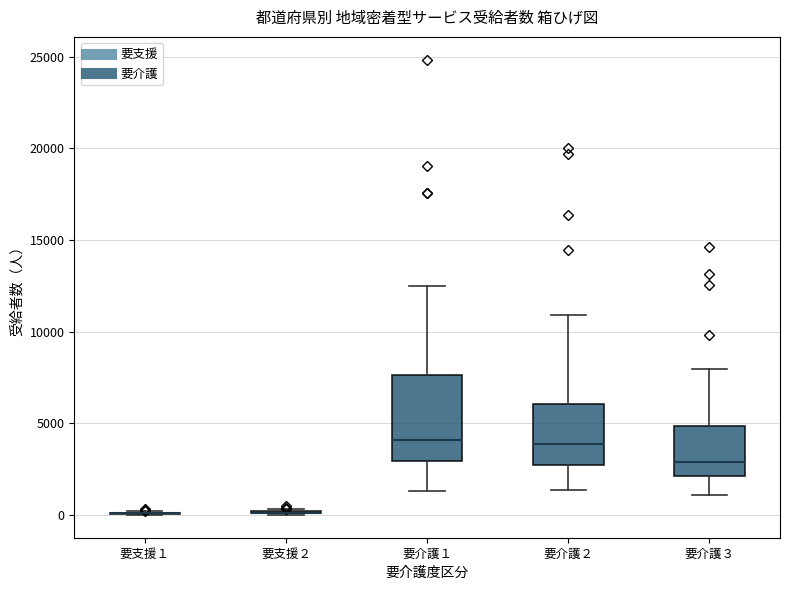

Which box is the tallest, from its lower edge to its upper edge?

要介護１